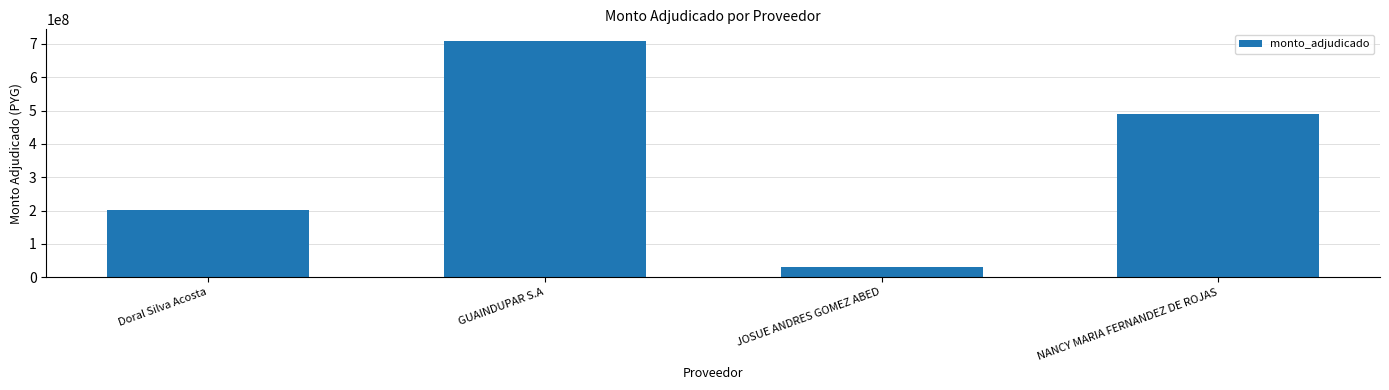

The chart shows a value of 276843258 at GUAINDUPAR S.A. True or false?

False